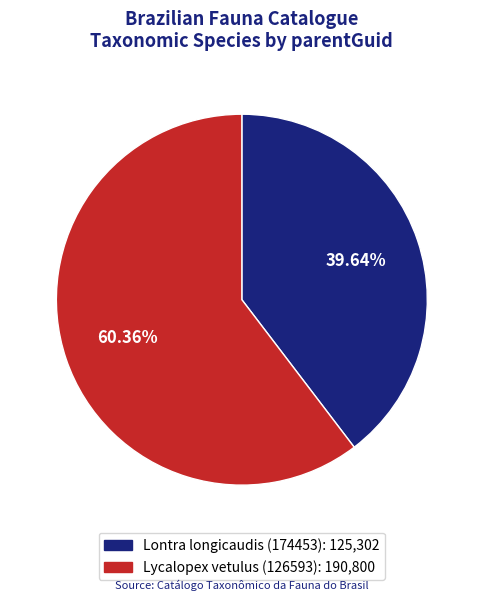

The Lycalopex vetulus (126593) slice represents 73% of the pie. True or false?

False